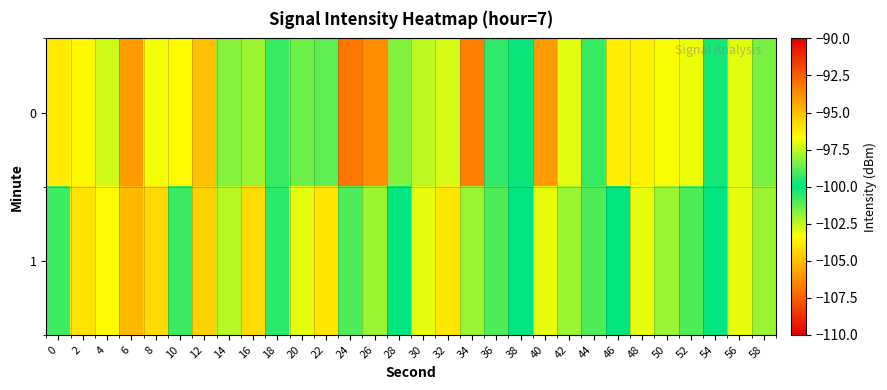

Rank the series by their maximum value, from highest to lowest.

0, 1